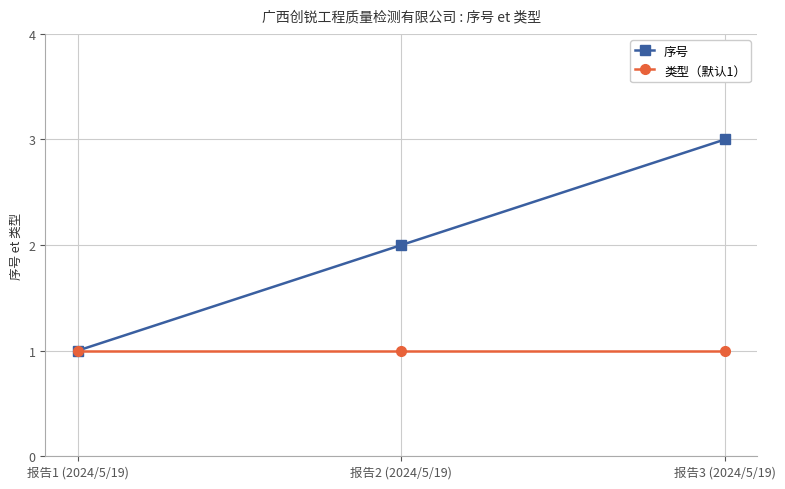

List the labels in order of 序号 value, smallest first.

报告1 (2024/5/19), 报告2 (2024/5/19), 报告3 (2024/5/19)